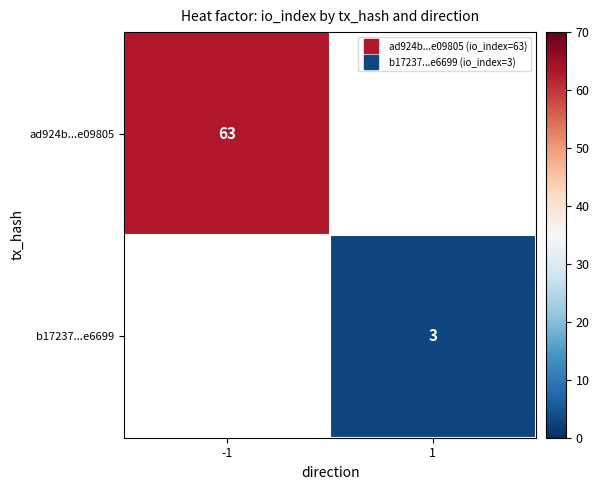

Rank the categories by ad924b...e09805 value from lowest to highest.

-1, 1